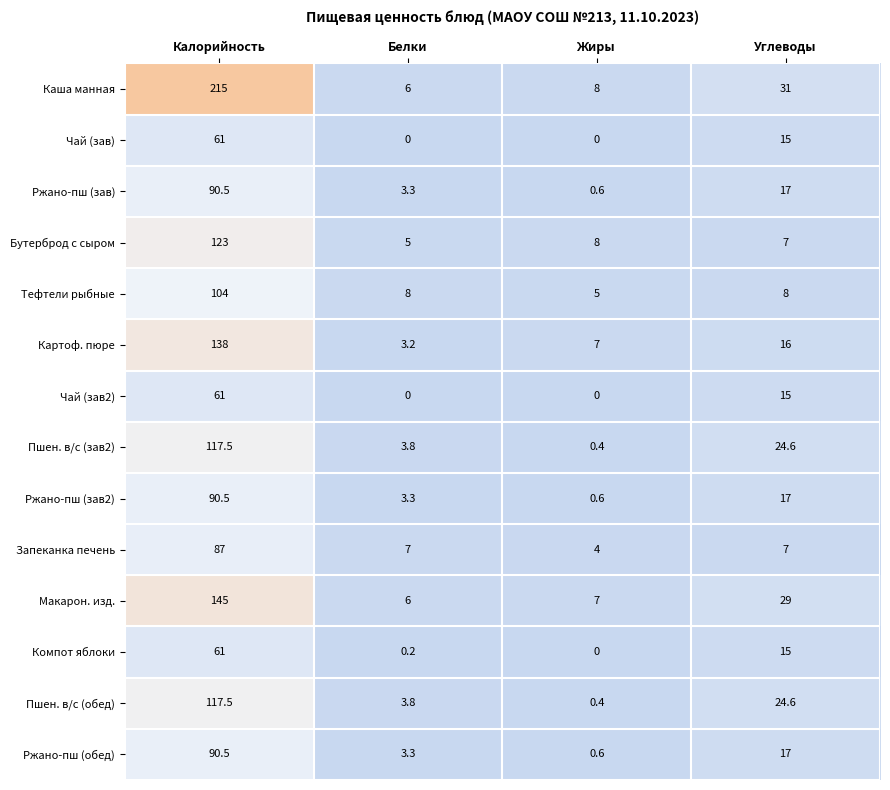

What is the approximate value of Бутерброд с сыром at Белки?

5.0